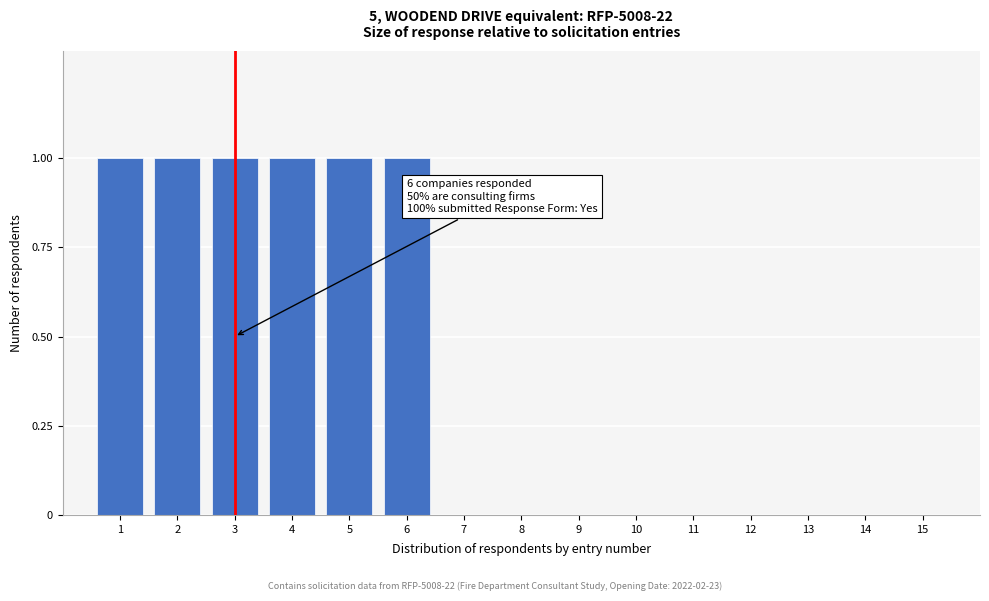

Reading left to right, extract all data points from this chart.

1=1	2=1	3=1	4=1	5=1	6=1	7=0	8=0	9=0	10=0	11=0	12=0	13=0	14=0	15=0